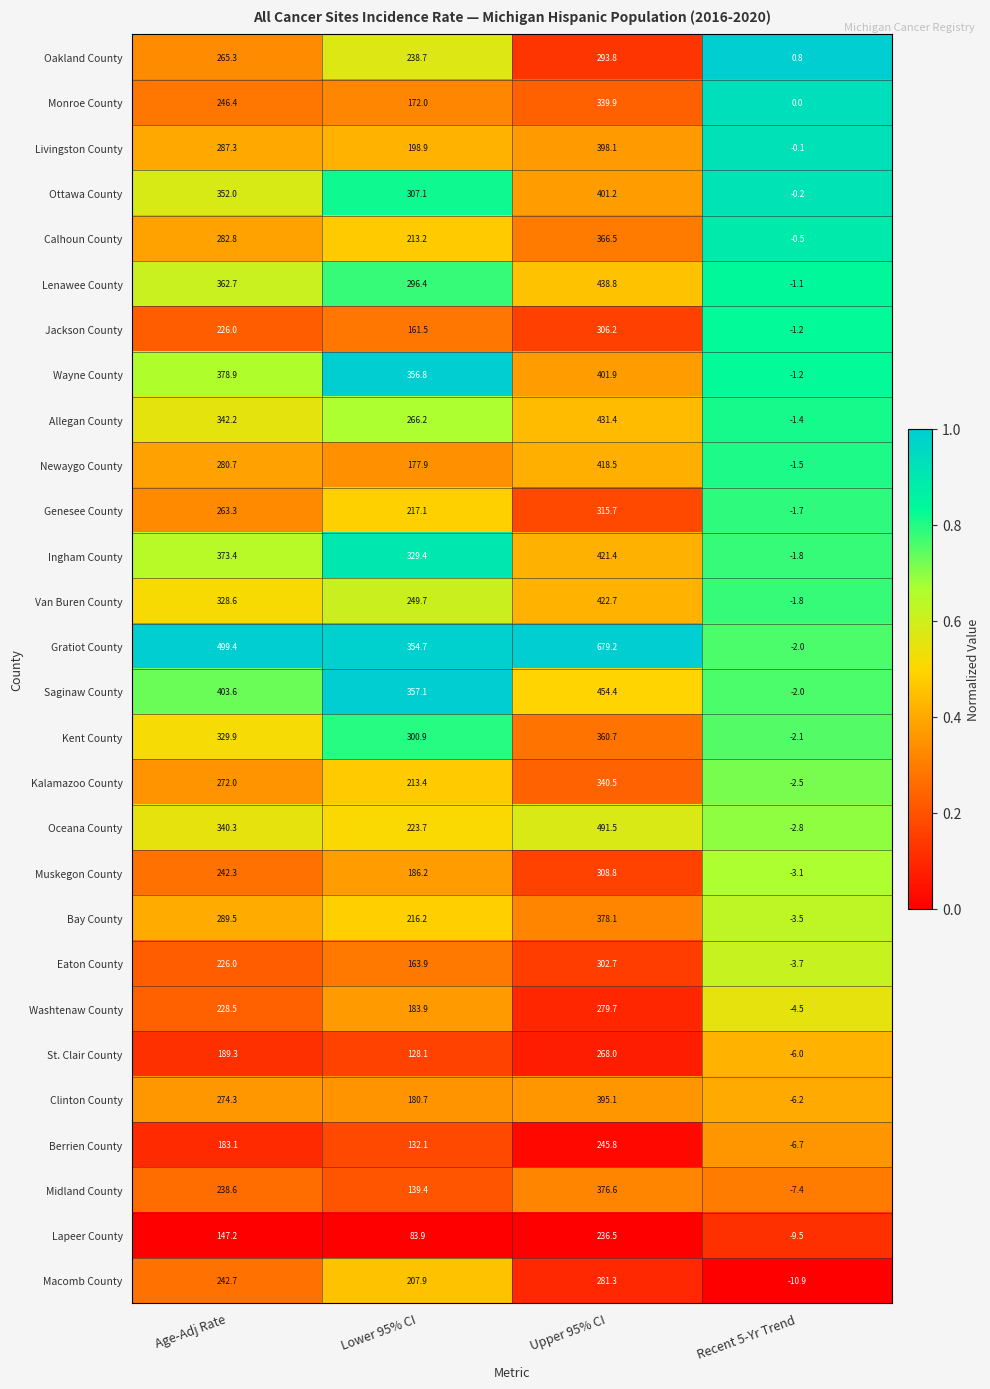

What is the total value across all series at Age-Adj Rate?

8096.3